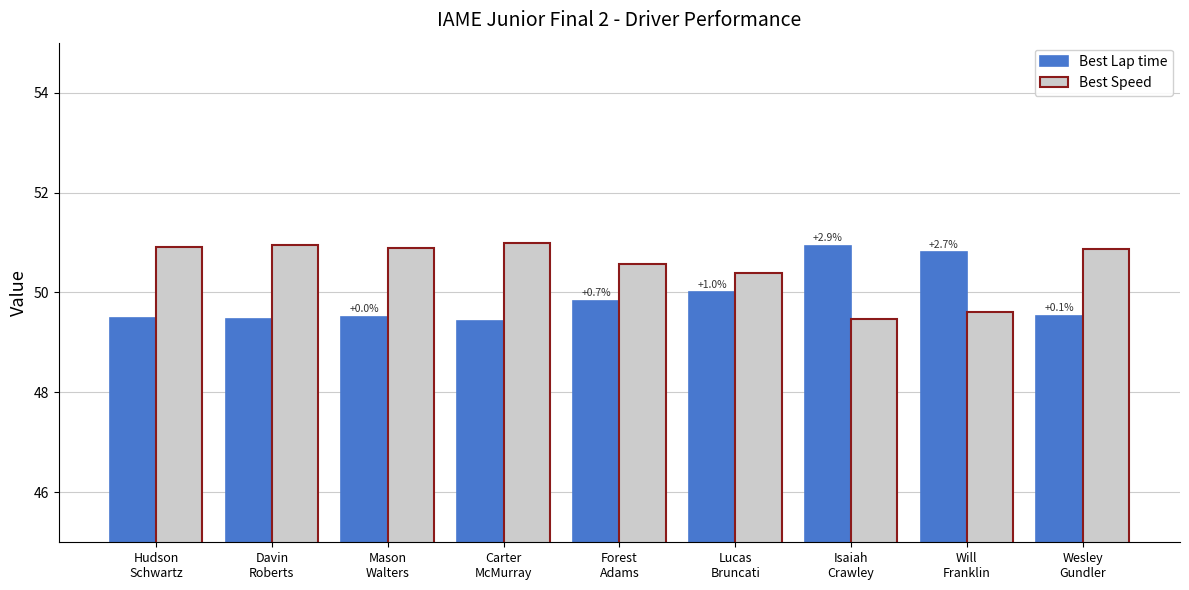

What position from the right is Isaiah
Crawley?

3